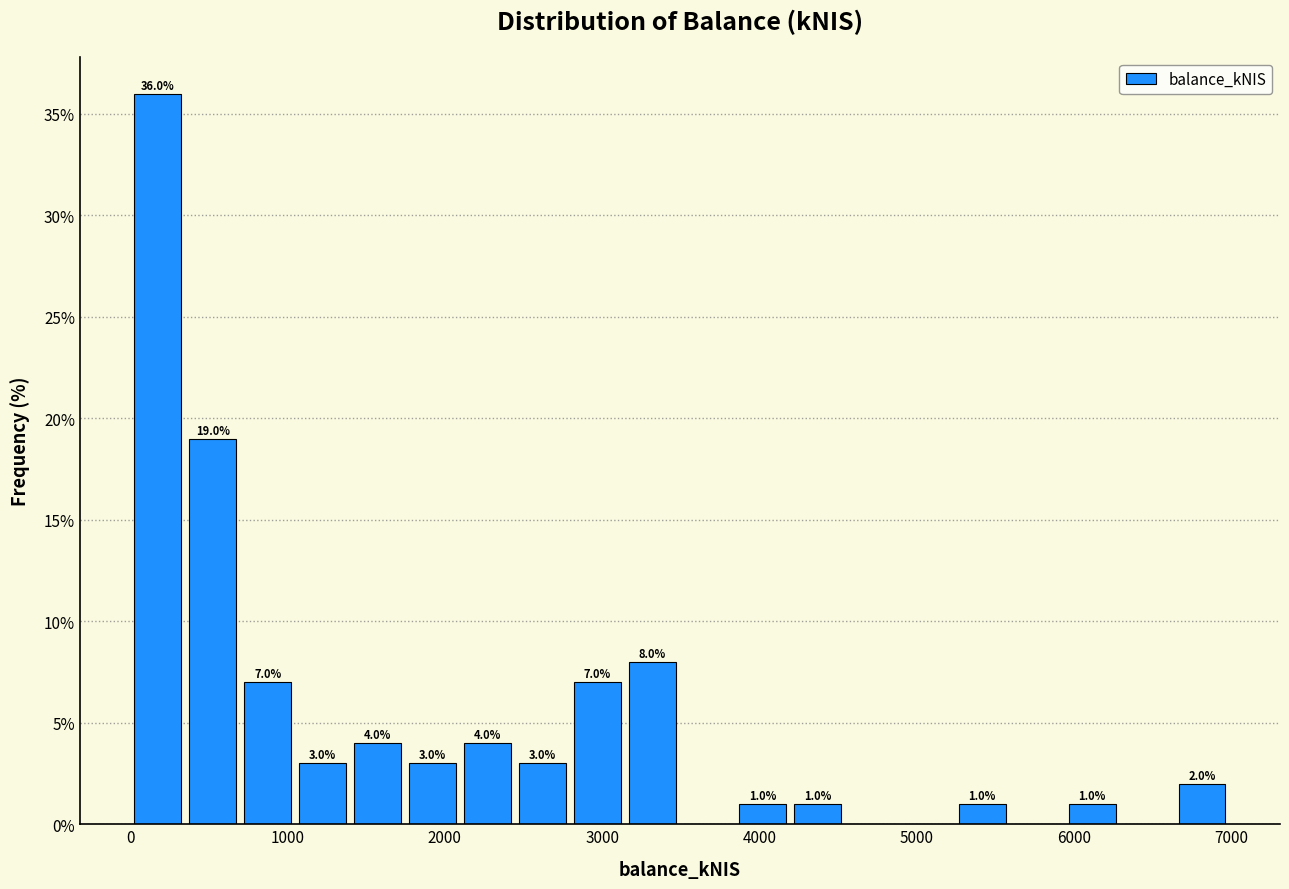

Read against the x-axis, roughly where is the centre of the tallest bar?

200